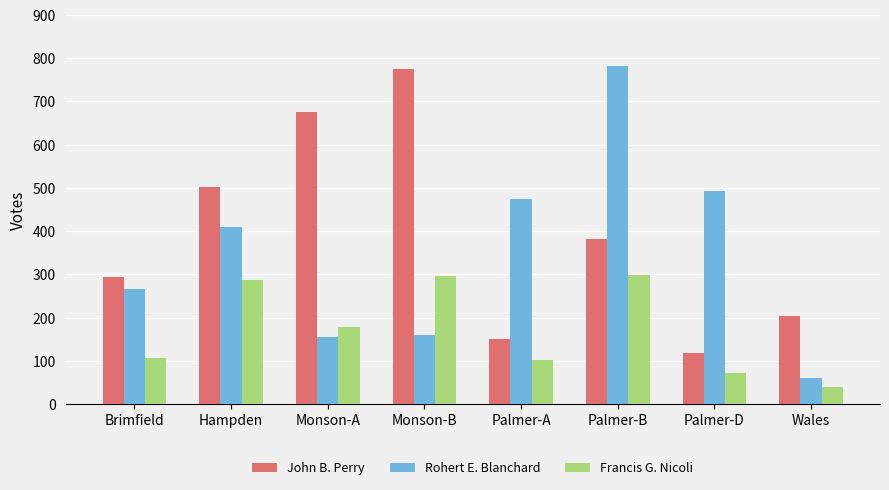

The value of Rohert E. Blanchard at Palmer-D is 494. True or false?

True